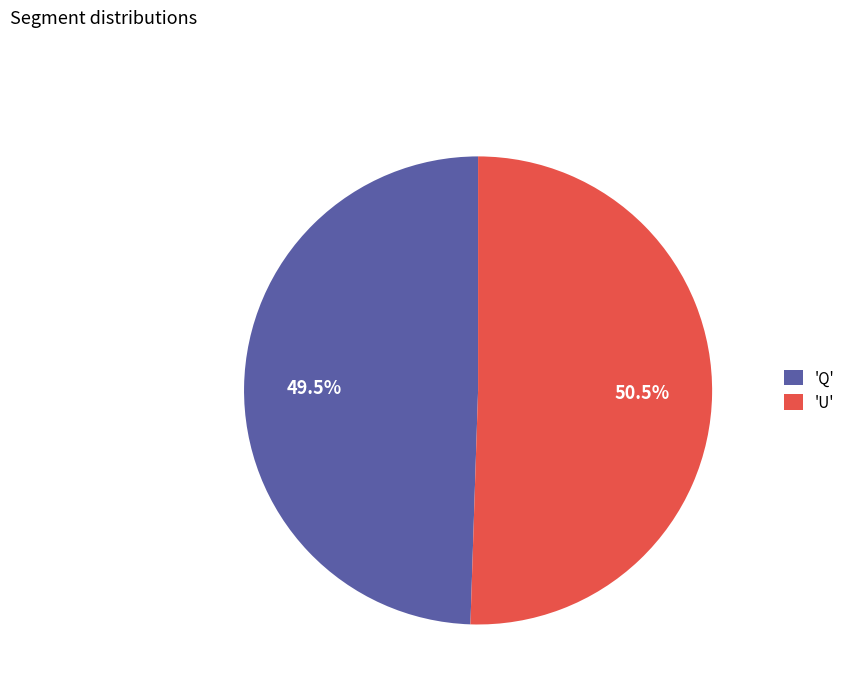

Which category has the smallest portion of the pie?

'Q'